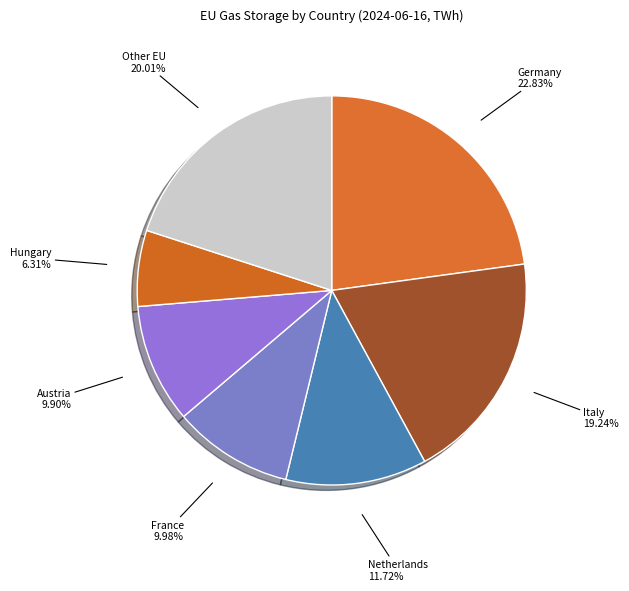

What is the largest slice in the pie chart?

Germany